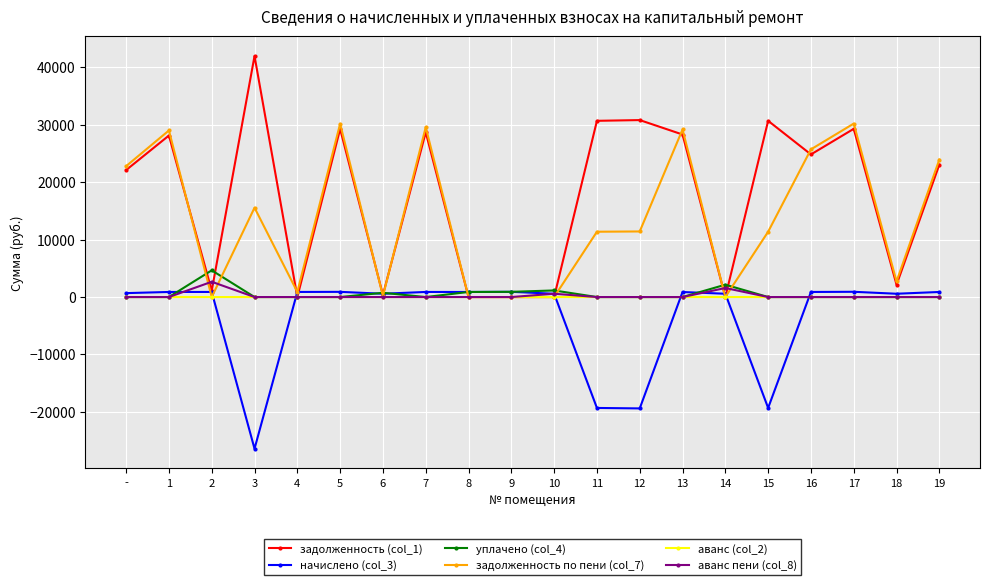

What is the label of the 14th point from the right?

6